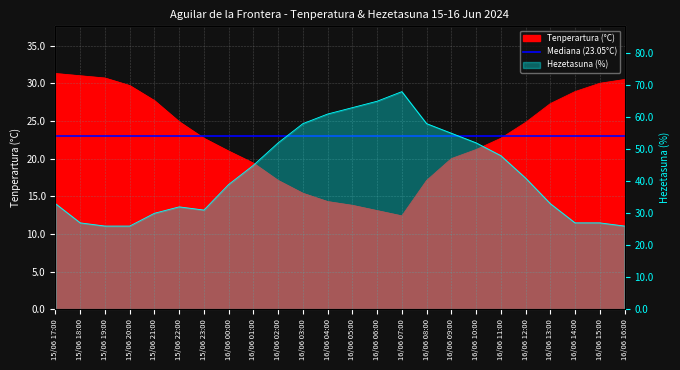

True or false: Tenperartura (°C) and Hezetasuna (%) intersect in this chart.

True